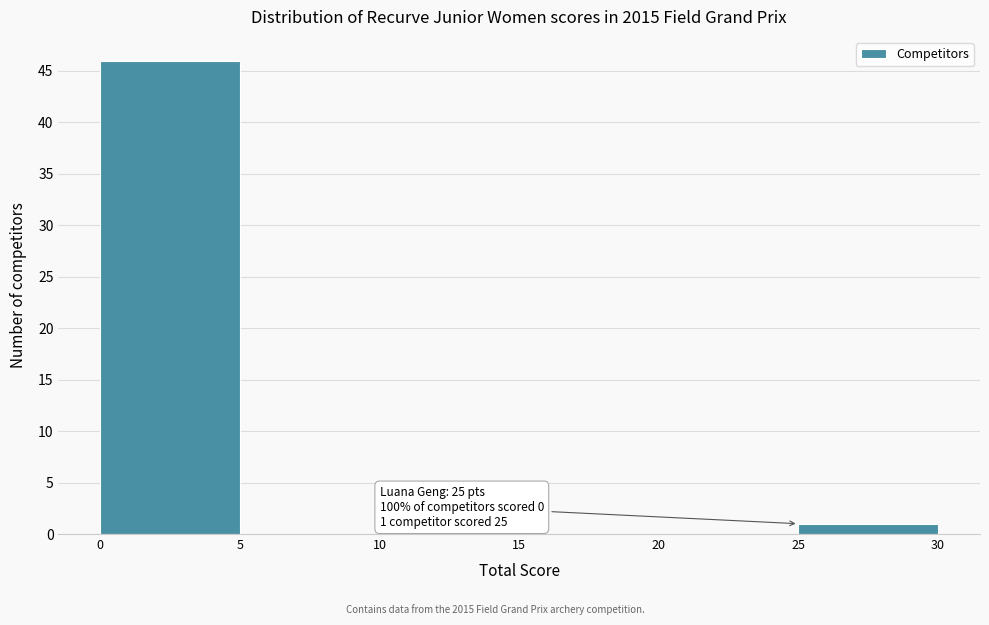

Which range on the x-axis has the tallest bar?

0 to 5